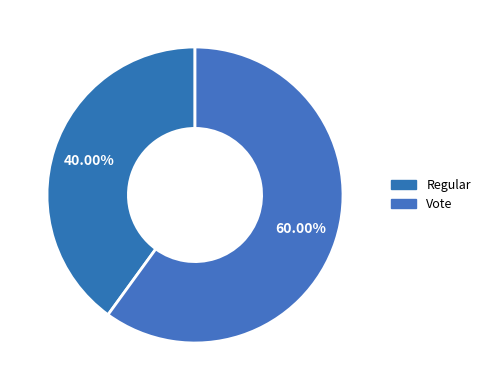

Which slice represents more than half of the pie?

Vote